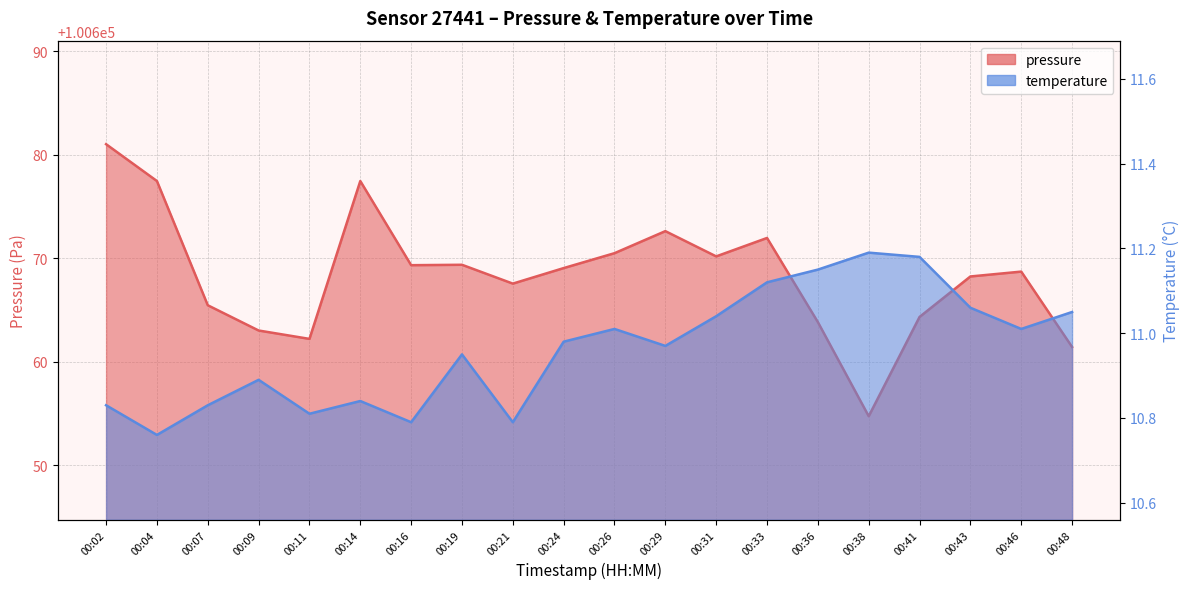

The temperature series shows 10.8 at 00:11. True or false?

True